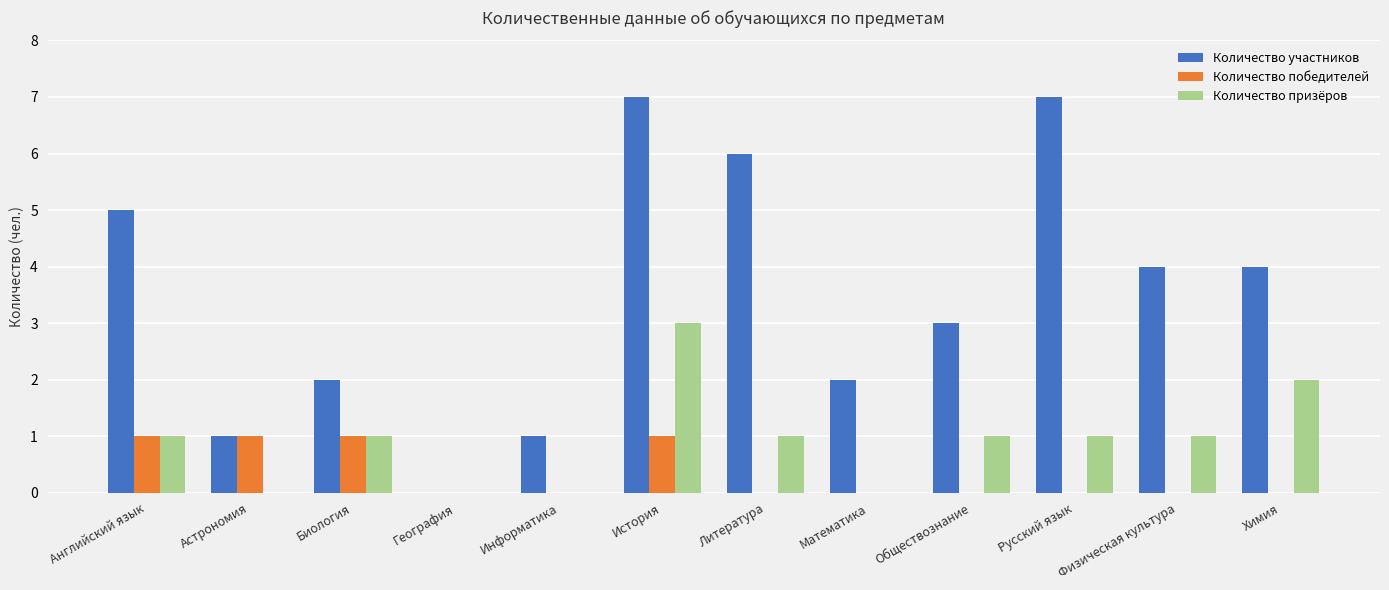

Are the bars grouped side by side (vs. stacked)?

Yes